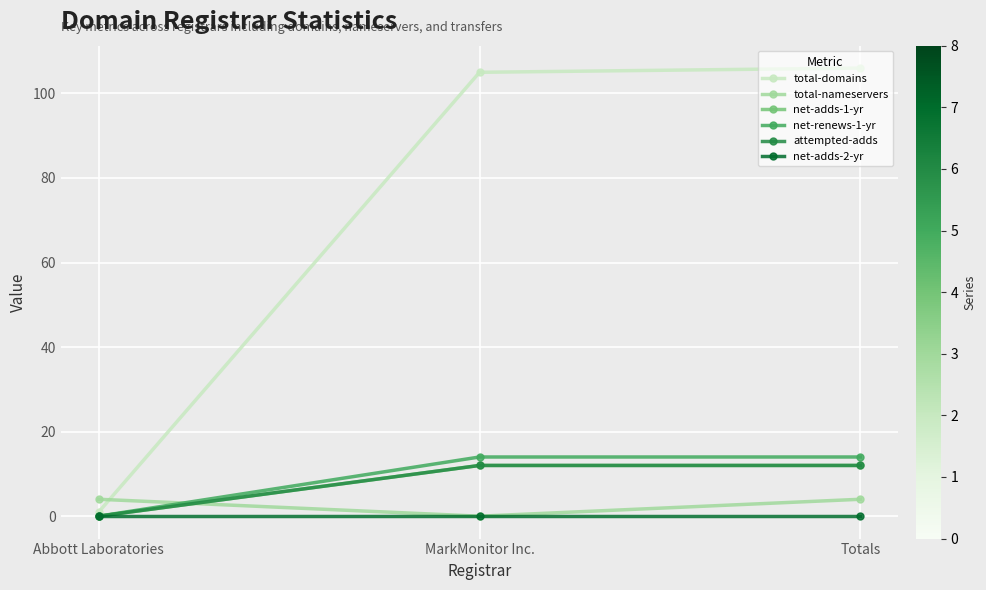

At which label does net-adds-2-yr reach its minimum?

Abbott Laboratories